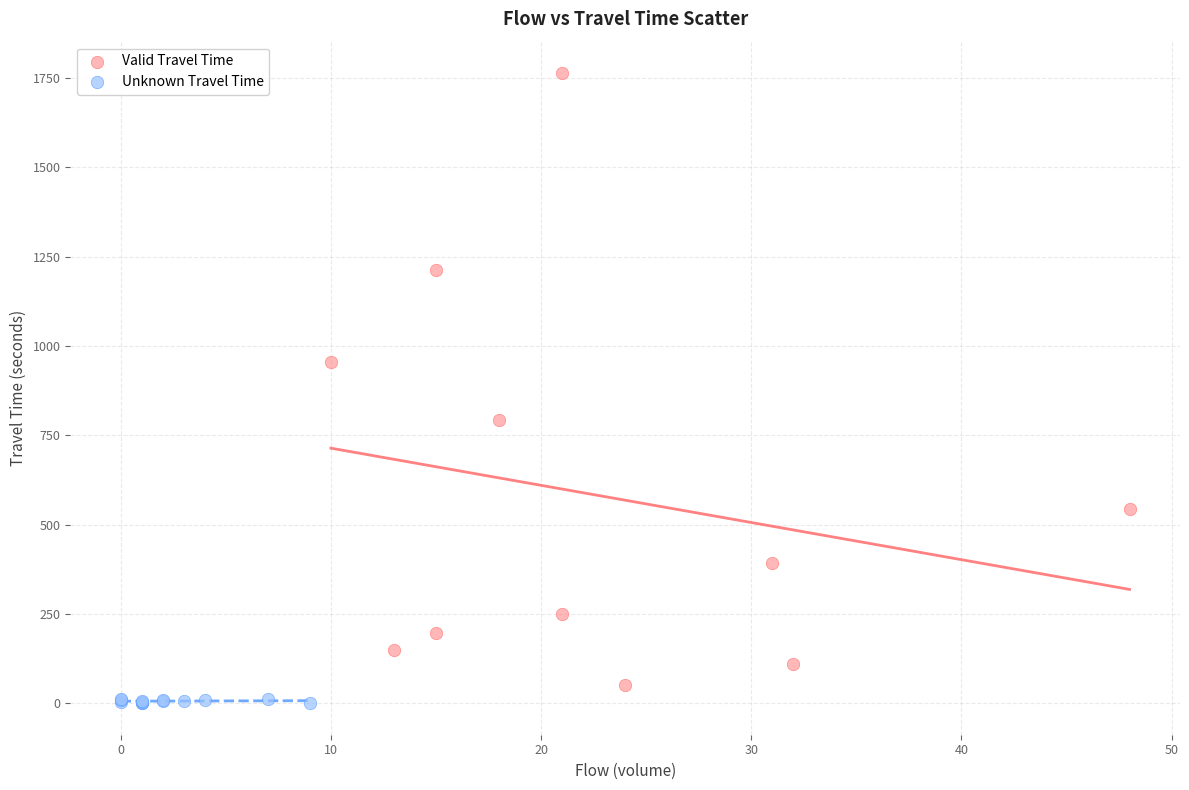

Which series reaches the maximum Y coordinate?

Valid Travel Time